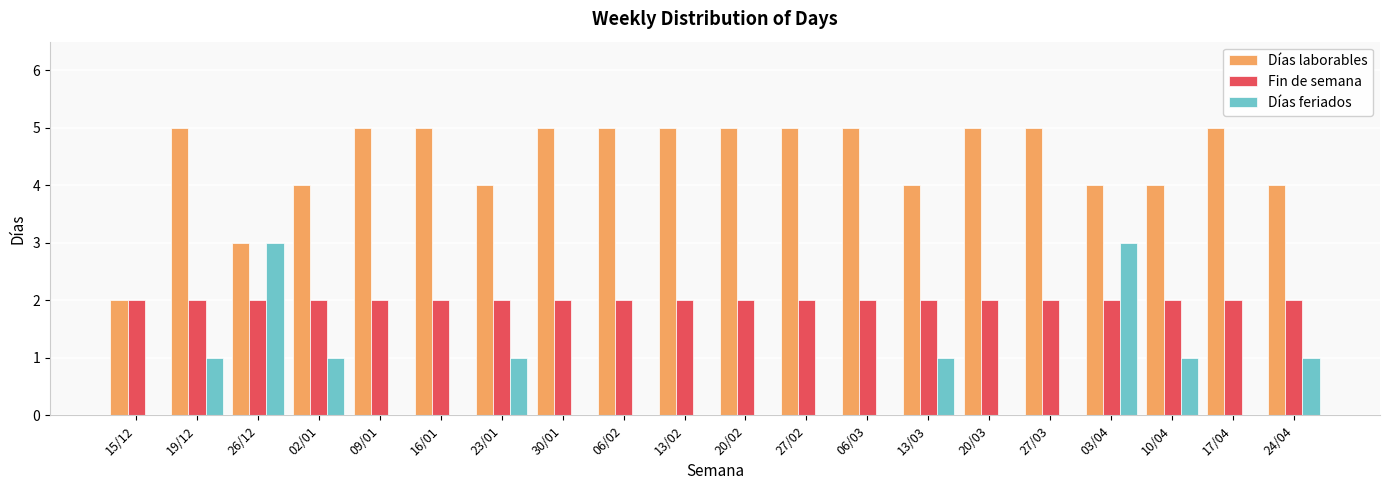

What is the maximum value for Días feriados?

3